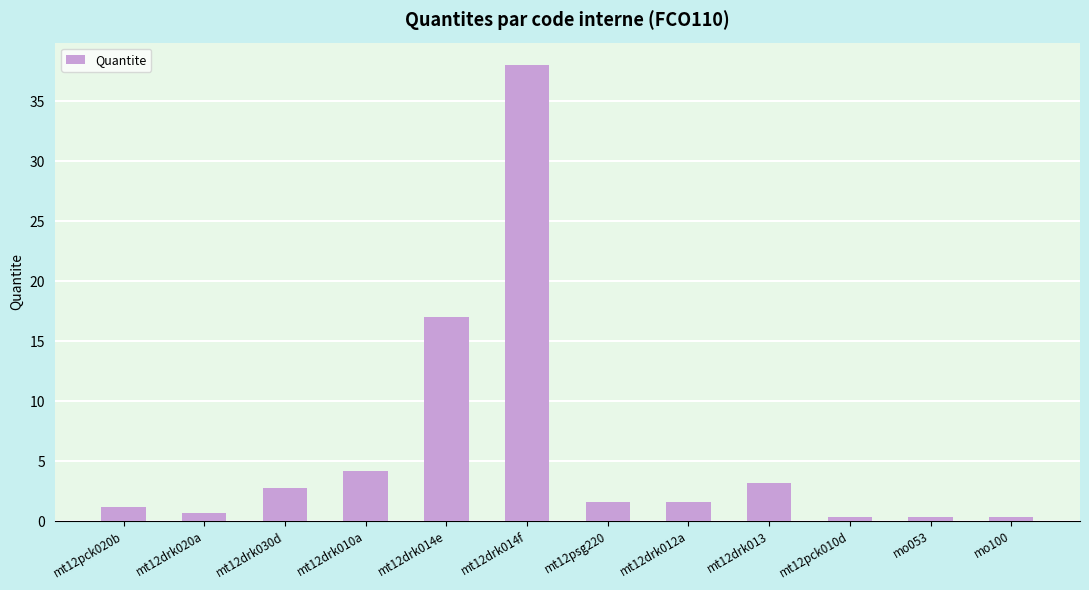

What is the difference between the maximum and minimum values?

37.7